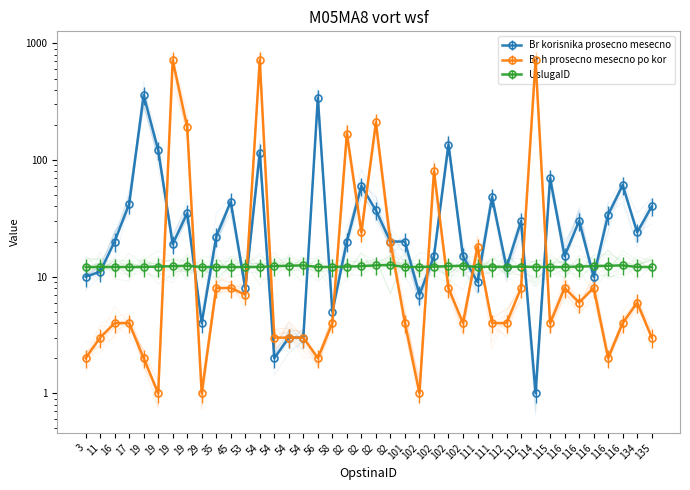

Reading right to left, what are all the values shown in this chart?

Br korisnika prosecno mesecno: 135=40.0	134=24.0	116=61.0	116=34.0	116=10.0	116=30.0	116=15.0	115=70.0	114=1.0	112=30.0	112=12.0	111=48.0	111=9.0	102=15.0	102=135.0	102=15.0	102=7.0	101=20.0	82=20.0	82=37.0	82=60.0	82=20.0	58=5.0	56=341.0	54=3.0	54=3.0	54=2.0	54=116.0	53=8.0	45=44.0	35=22.0	29=4.0	19=35.0	19=19.0	19=122.0	19=360.0	17=42.0	16=20.0	11=11.0	3=10.0
Br h prosecno mesecno po kor: 135=3.0	134=6.0	116=4.0	116=2.0	116=8.0	116=6.0	116=8.0	115=4.0	114=720.0	112=8.0	112=4.0	111=4.0	111=18.0	102=4.0	102=8.0	102=80.0	102=1.0	101=4.0	82=20.0	82=210.0	82=24.0	82=168.0	58=4.0	56=2.0	54=3.0	54=3.0	54=3.0	54=720.0	53=7.0	45=8.0	35=8.0	29=1.0	19=192.0	19=720.0	19=1.0	19=2.0	17=4.0	16=4.0	11=3.0	3=2.0
UslugaID: 135=12.1	134=12.1	116=12.5	116=12.4	116=12.3	116=12.2	116=12.1	115=12.1	114=12.1	112=12.2	112=12.1	111=12.2	111=12.1	102=12.4	102=12.3	102=12.2	102=12.1	101=12.1	82=12.6	82=12.5	82=12.3	82=12.2	58=12.1	56=12.1	54=12.5	54=12.4	54=12.3	54=12.1	53=12.1	45=12.1	35=12.1	29=12.1	19=12.4	19=12.3	19=12.2	19=12.1	17=12.1	16=12.1	11=12.1	3=12.1